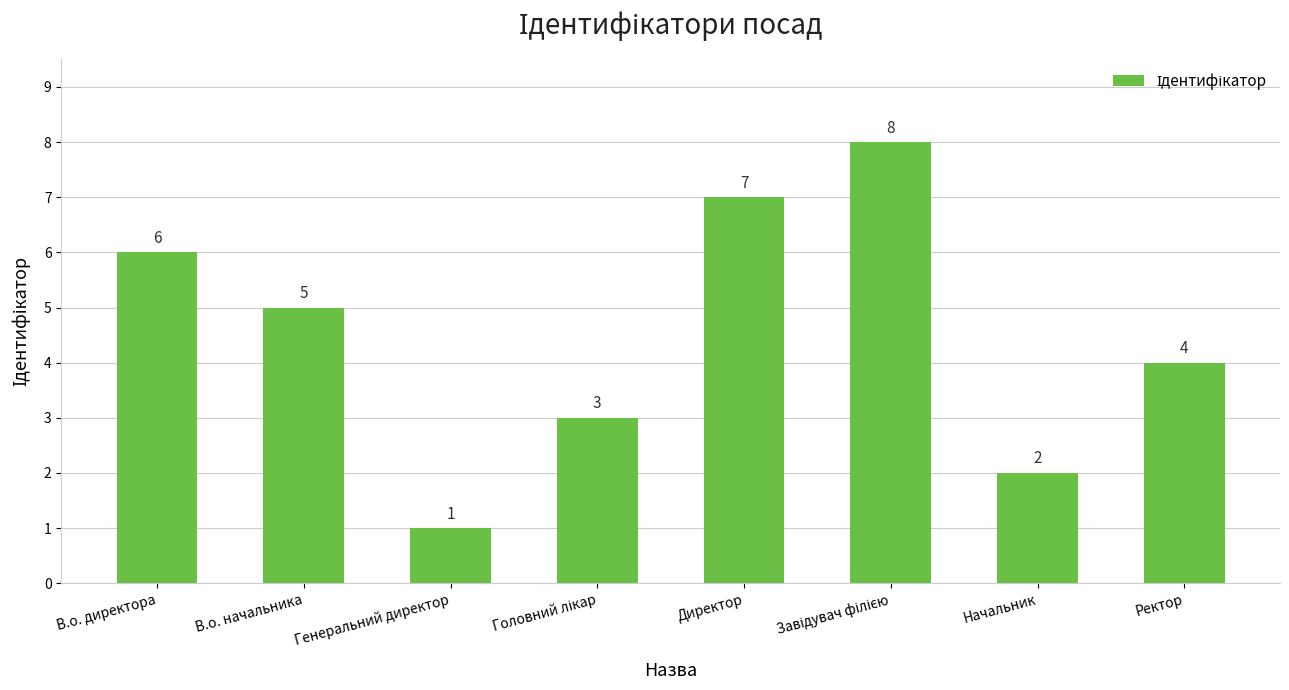

What is the minimum value shown in the chart?

1